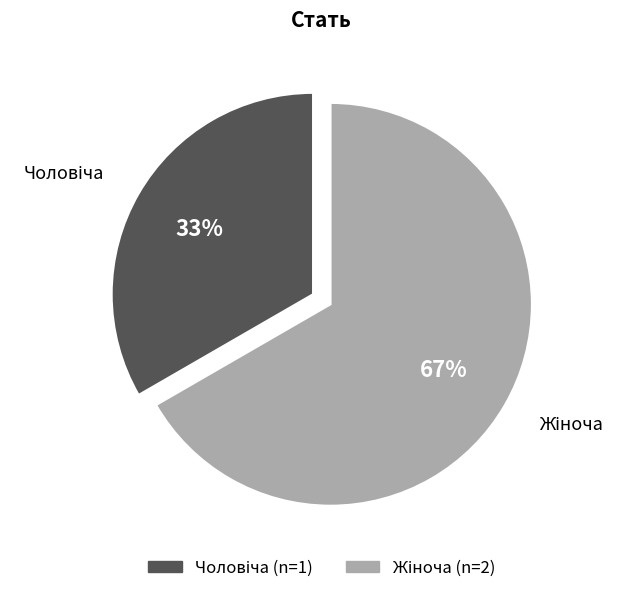

Is there any slice that represents more than half of the pie?

Yes